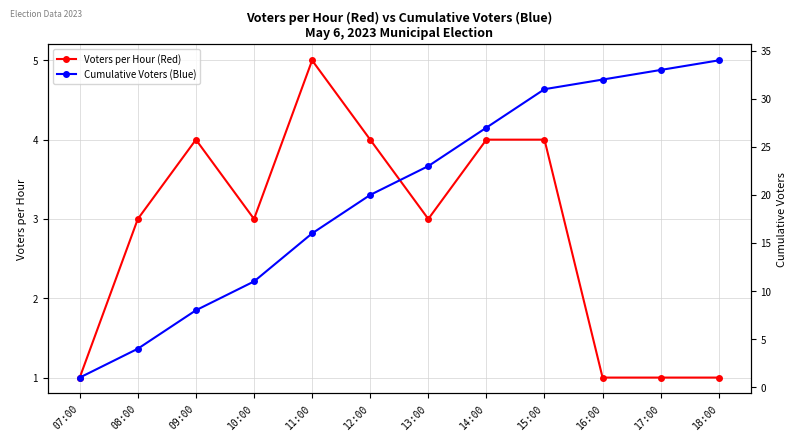

What is the label of the 4th point from the left?

10:00